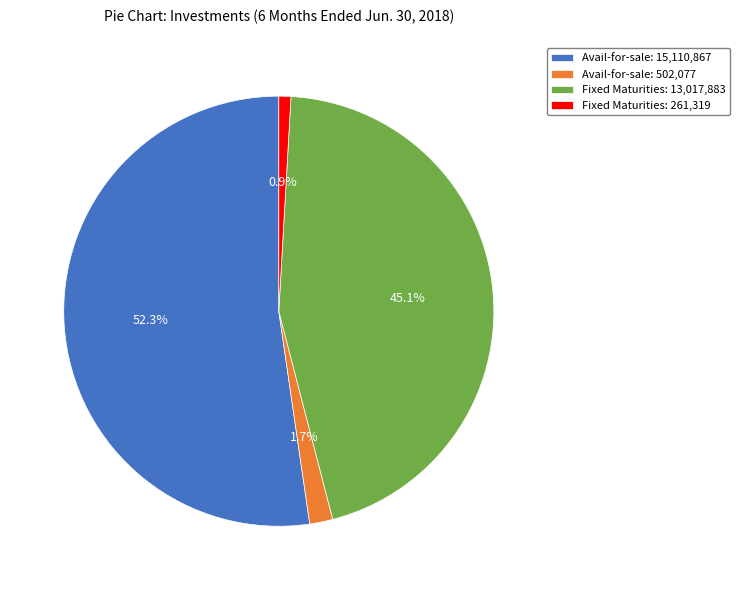

Is there a majority slice in this chart?

Yes